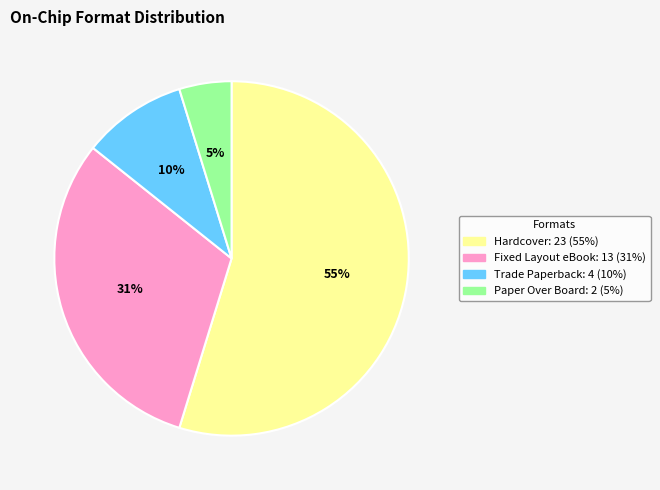

What is the majority slice?

Hardcover